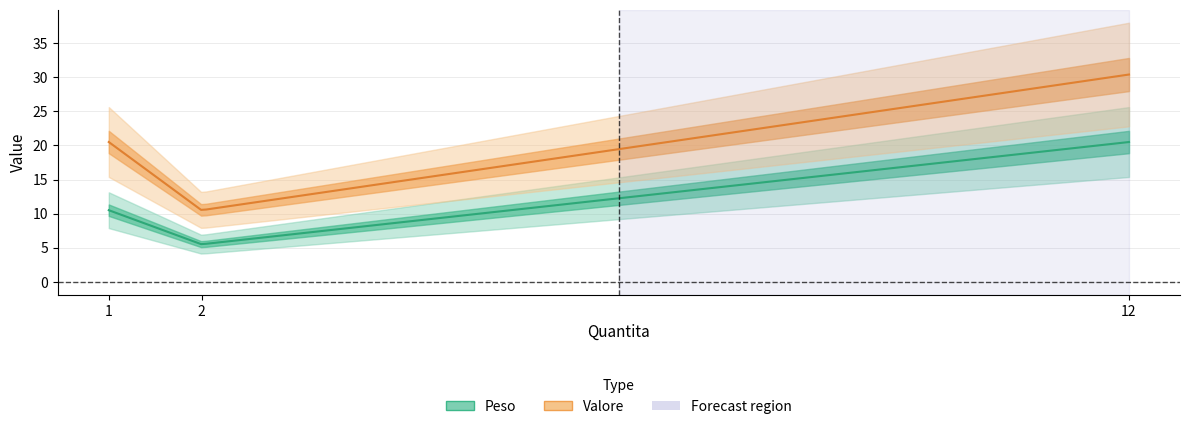

What is the difference between the Peso values at 1 and 12?

10.0